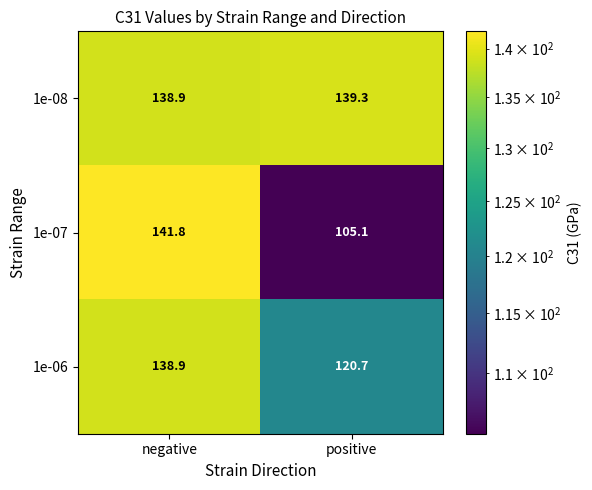

Reading right to left, list all the values displayed in this chart.

1e-08: 139.3	138.9
1e-07: 105.1	141.8
1e-06: 120.7	138.9